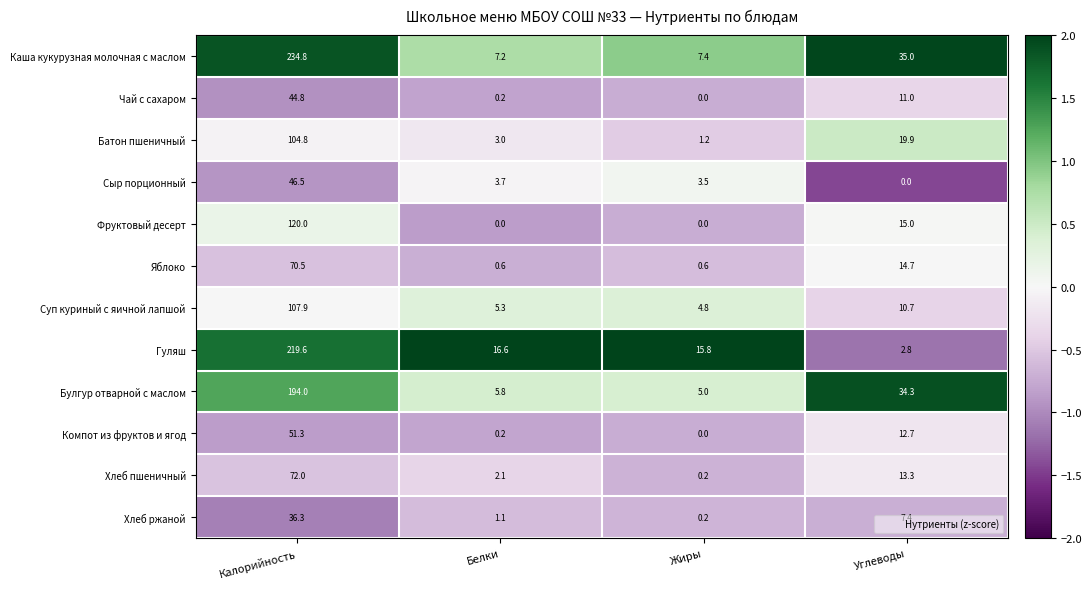

At Калорийность, list the series in order from smallest to largest.

Хлеб ржаной, Чай с сахаром, Сыр порционный, Компот из фруктов и ягод, Яблоко, Хлеб пшеничный, Батон пшеничный, Суп куриный с яичной лапшой, Фруктовый десерт, Булгур отварной с маслом, Гуляш, Каша кукурузная молочная с маслом